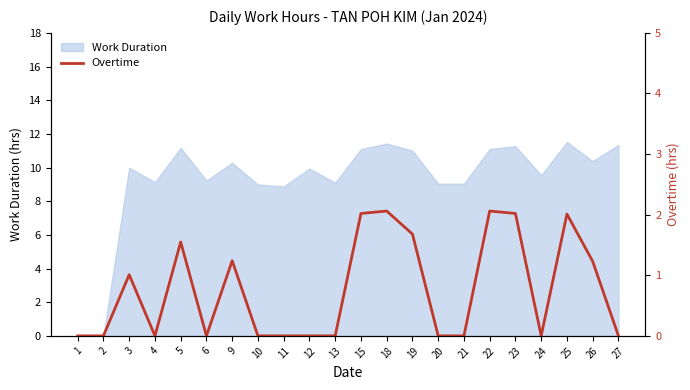

How many data points are above 0?

10